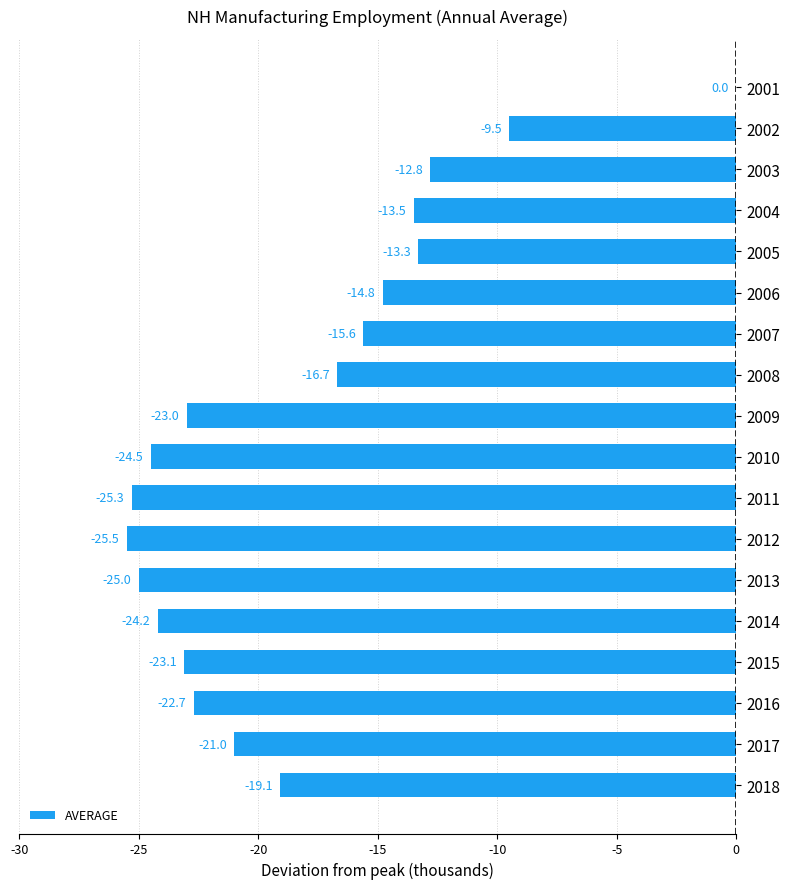

What is the sum of the values at 2010 and 2012?

-50.0